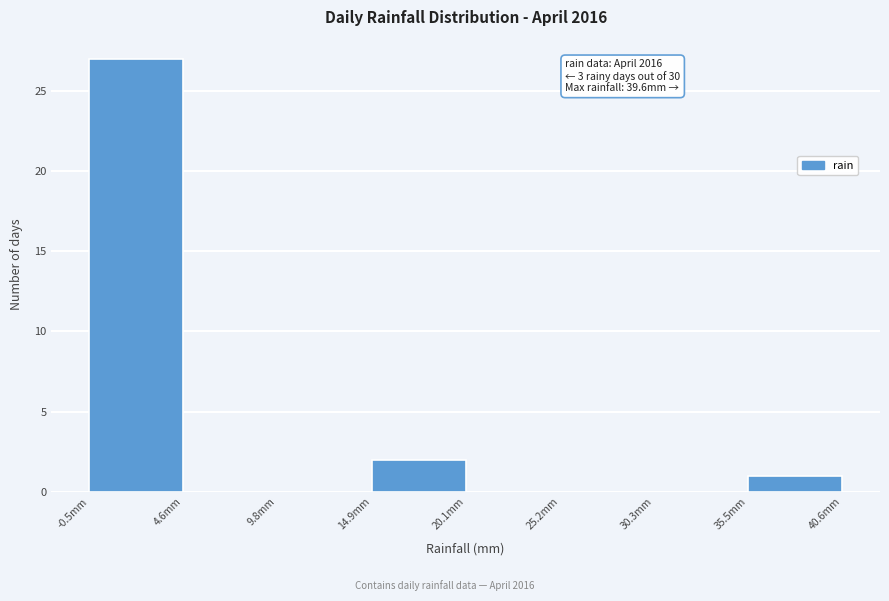

Over which range of the x-axis is the bar tallest?

0 to 5